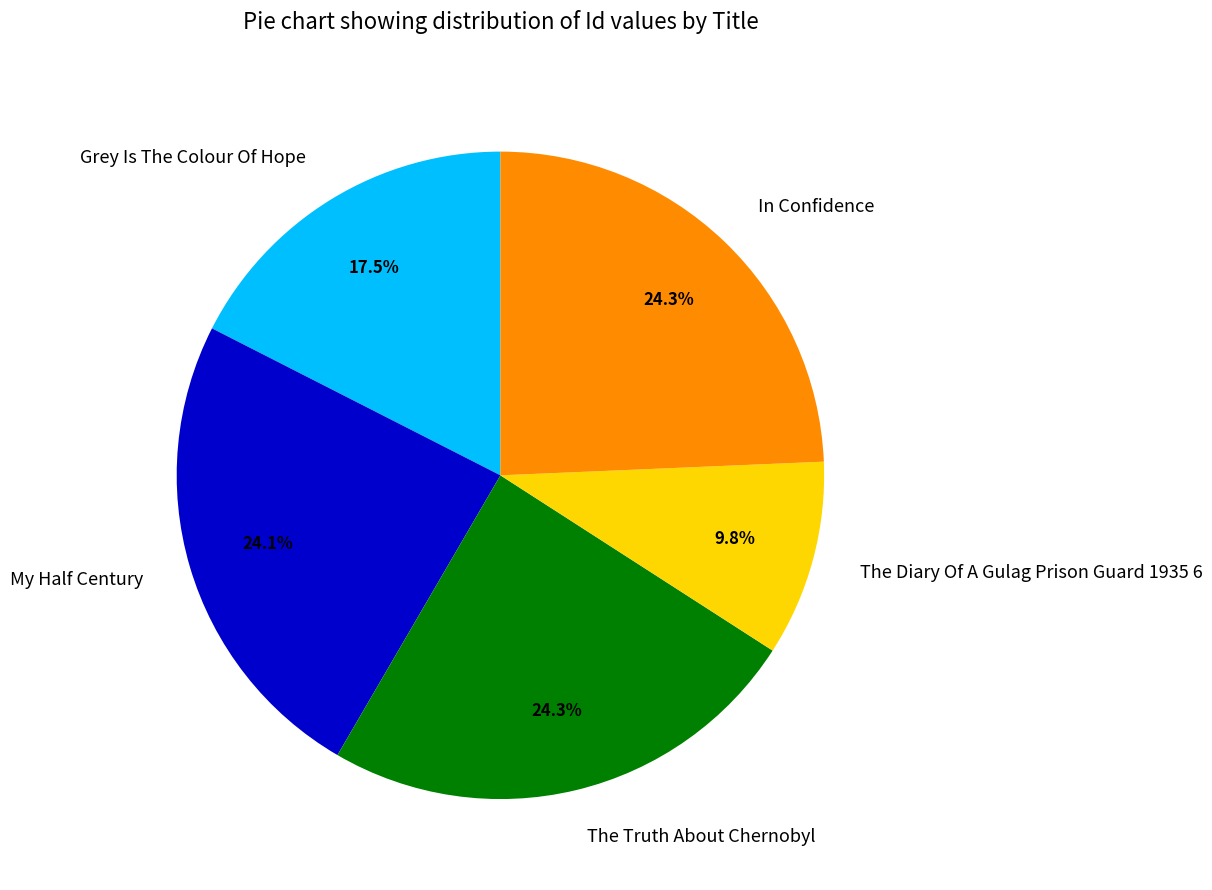

Is In Confidence the majority of the pie?

No